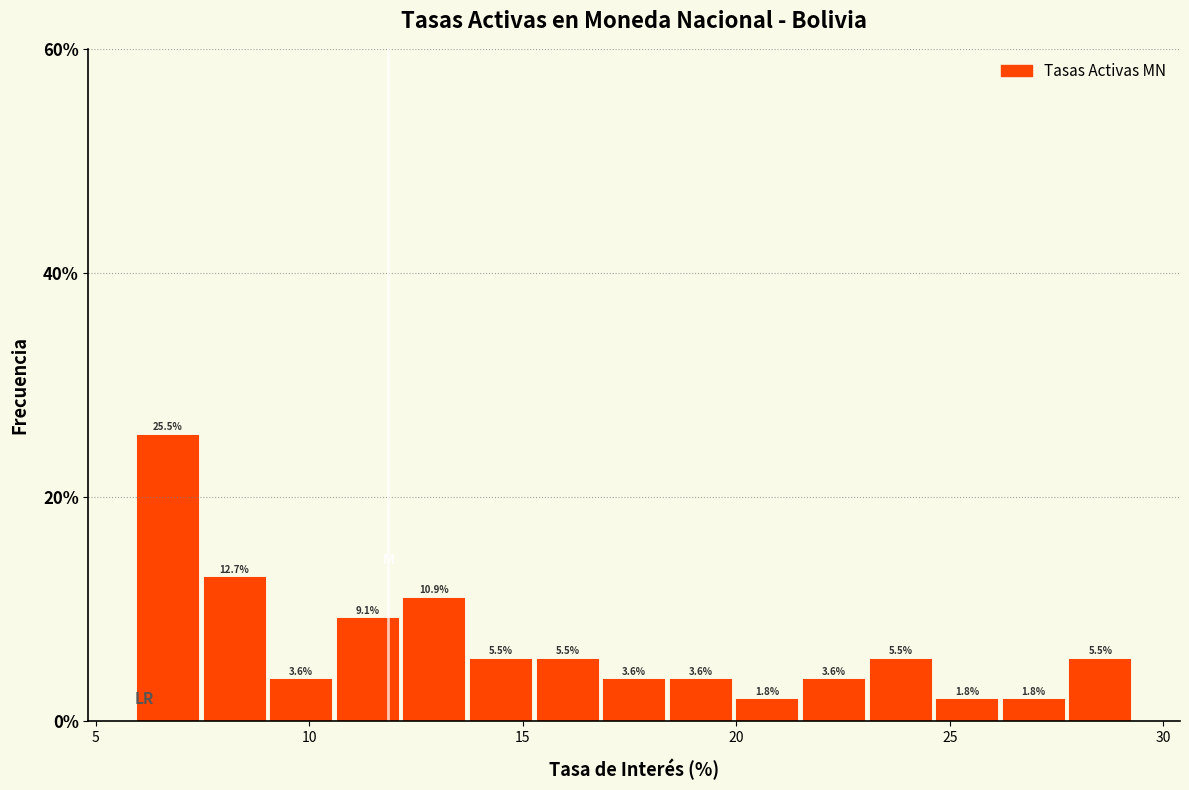

Around what value on the x-axis is the tallest bar? Give the approximate position of its centre, as read against the axis.

6.5